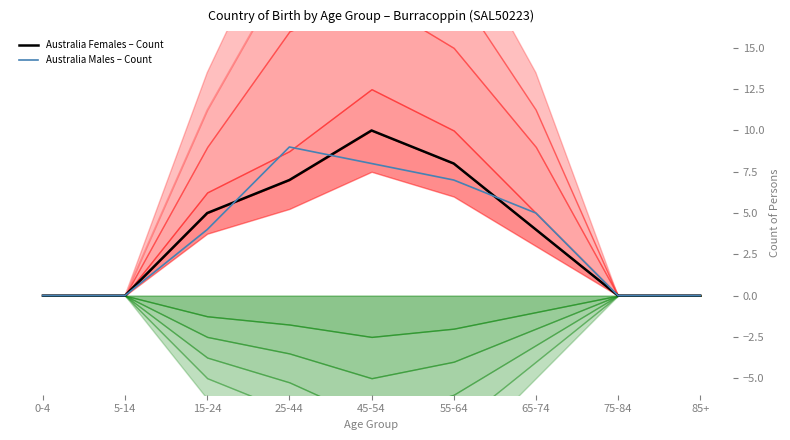

Which series has the largest range (max minus min)?

Australia Females – Count